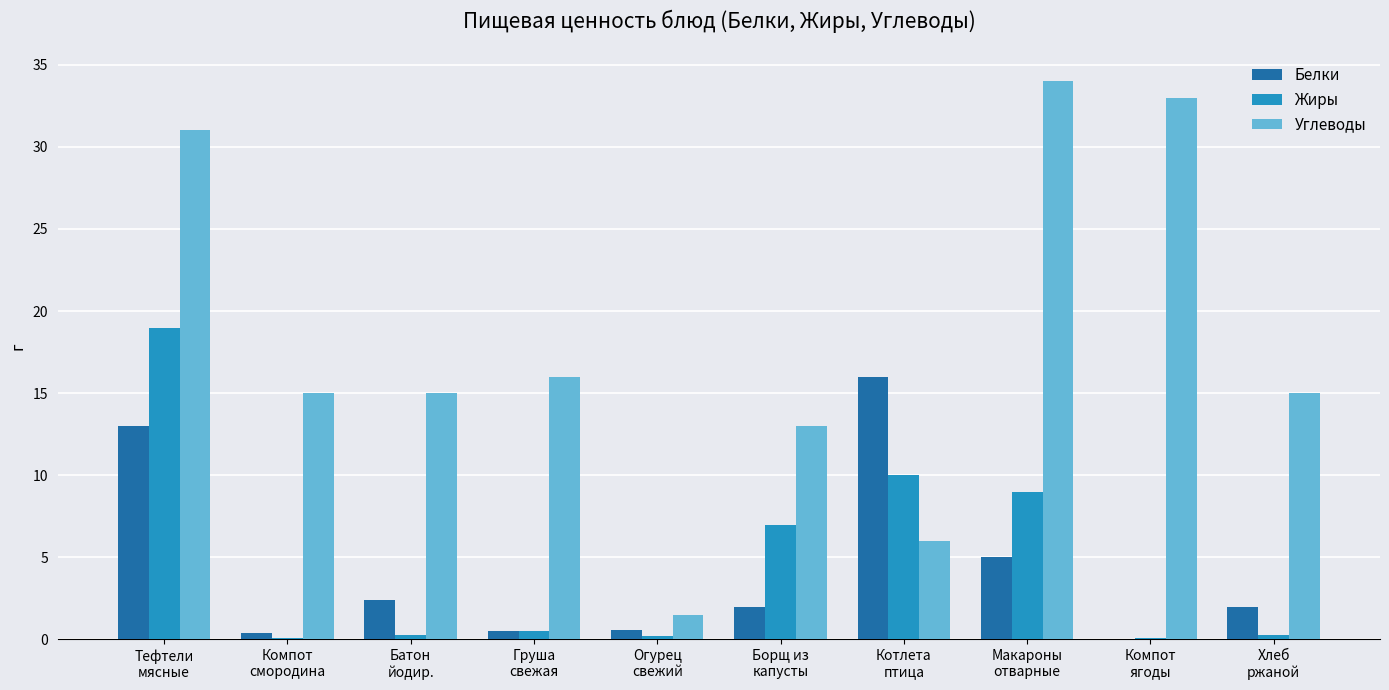

What is the greatest value displayed?

34.0